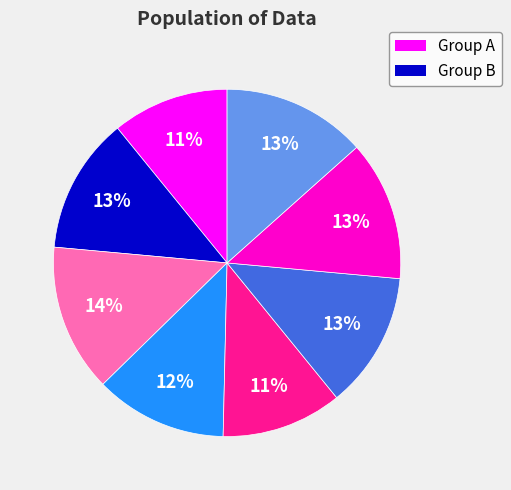

Count the number of slices in the pie.

8